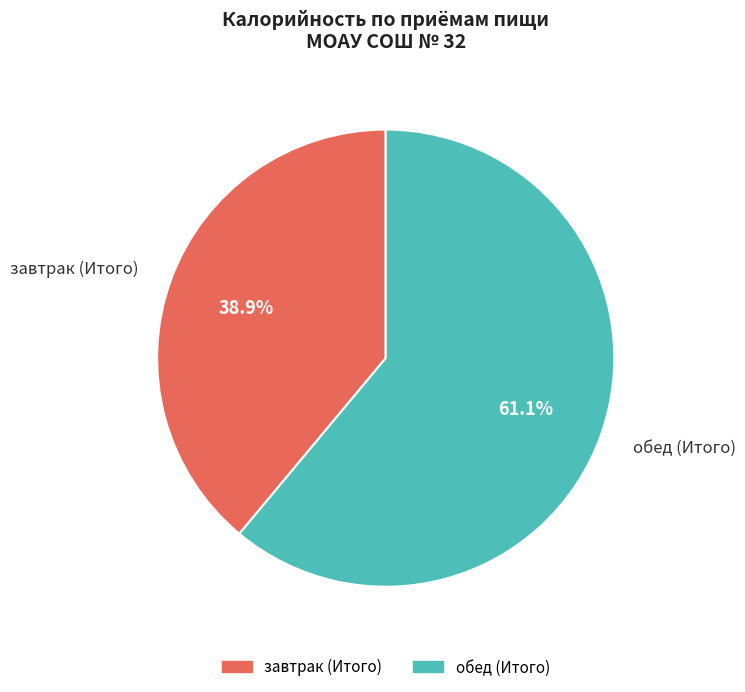

Which category has the smallest portion of the pie?

завтрак (Итого)